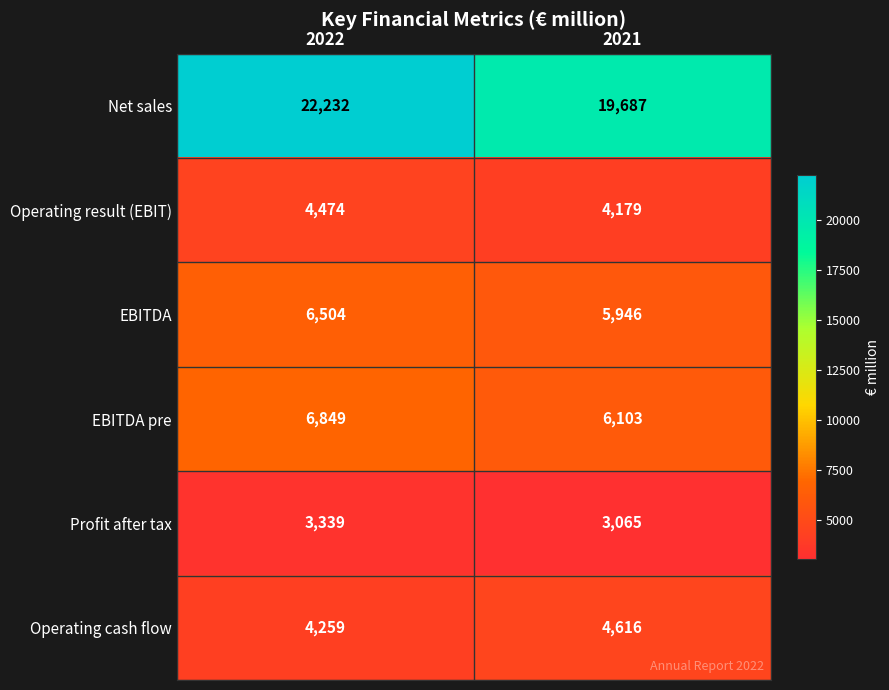

What is the greatest value displayed?

22232